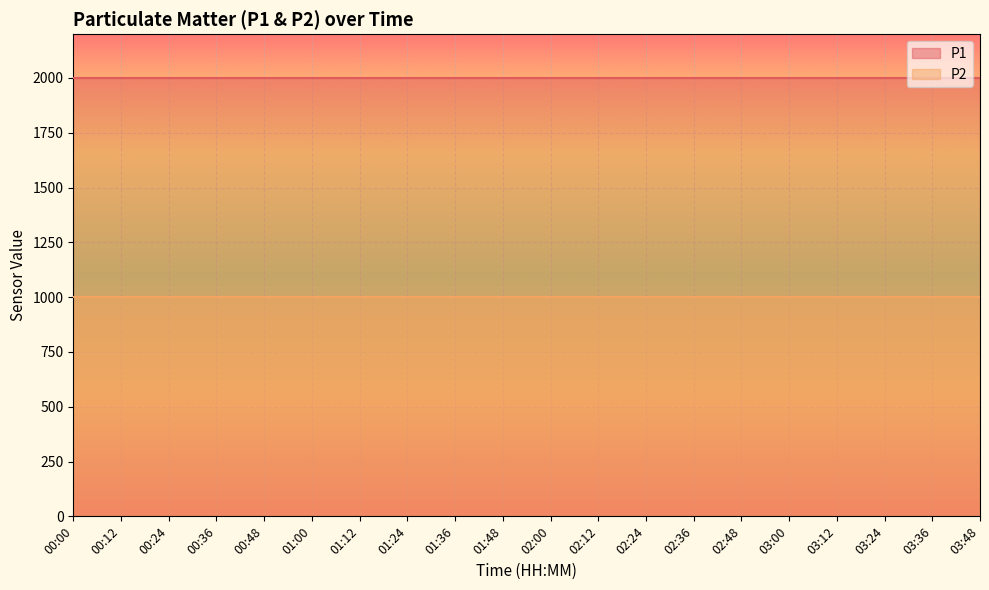

The P1 series shows 1999.9 at 00:00. True or false?

True